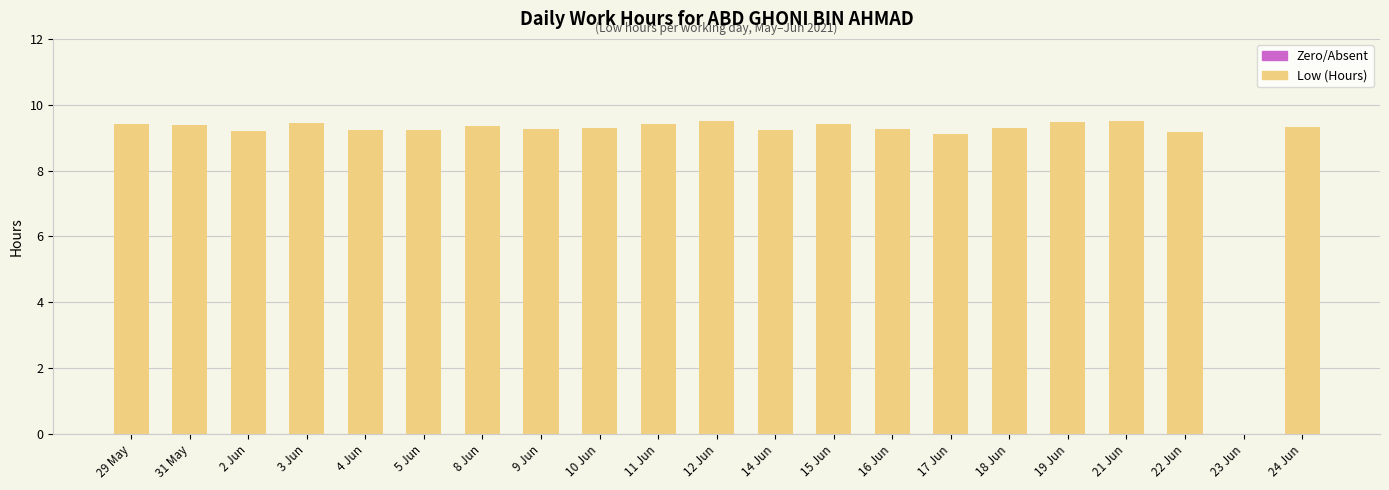

What is the change in value from 5 Jun to 19 Jun?

+0.3